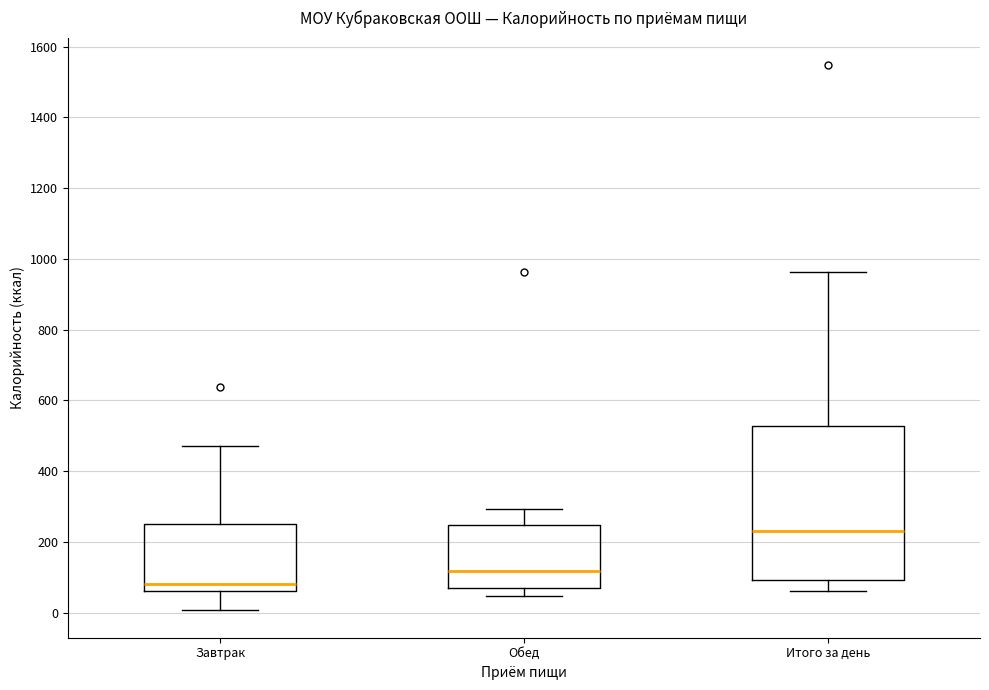

Which box has the lowest median line?

Завтрак